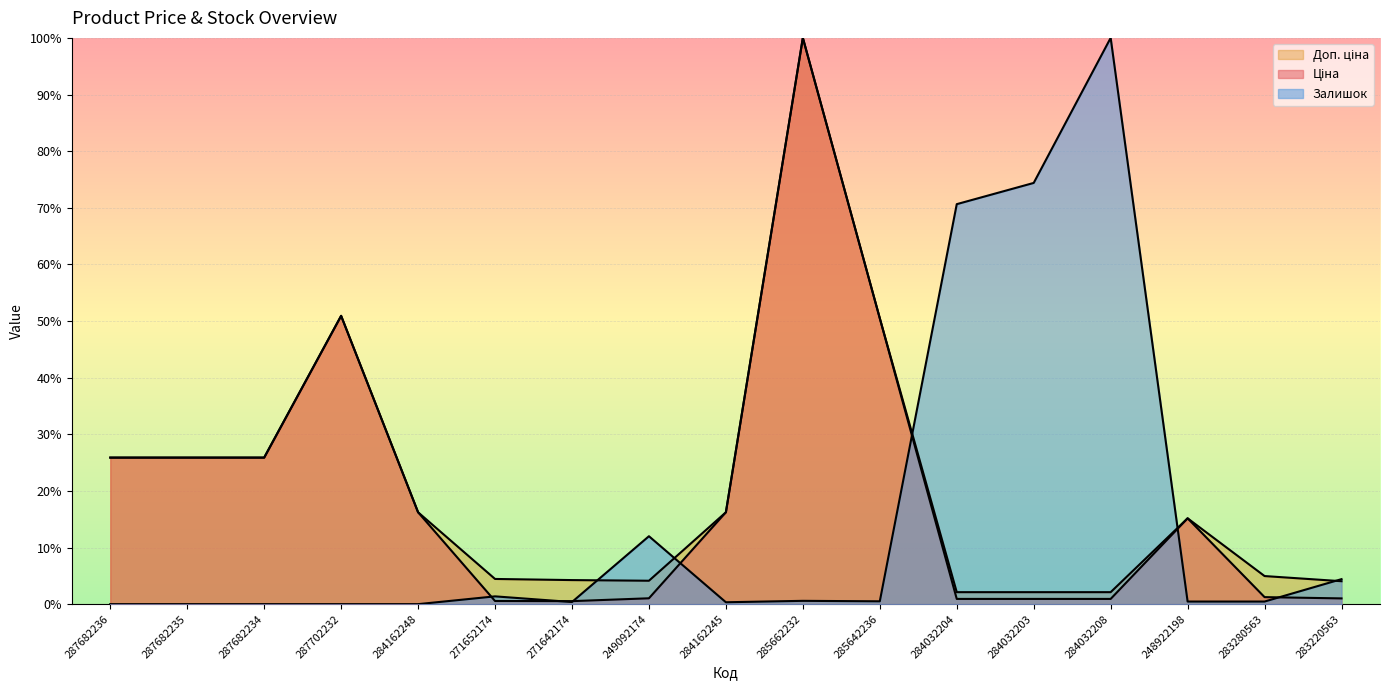

True or false: Доп. ціна and Ціна intersect in this chart.

False